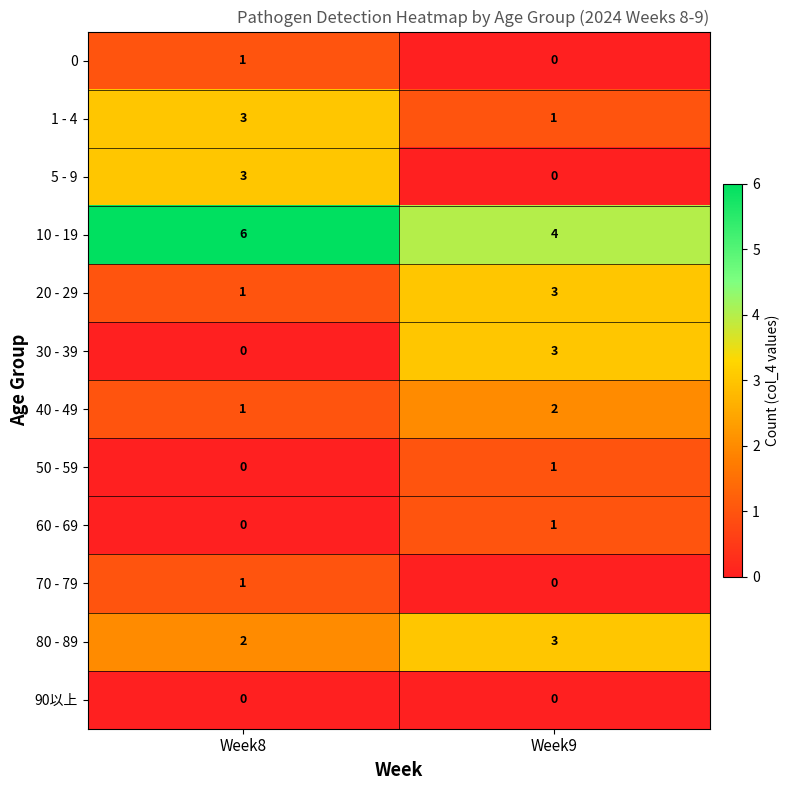

What is the greatest value displayed?

6